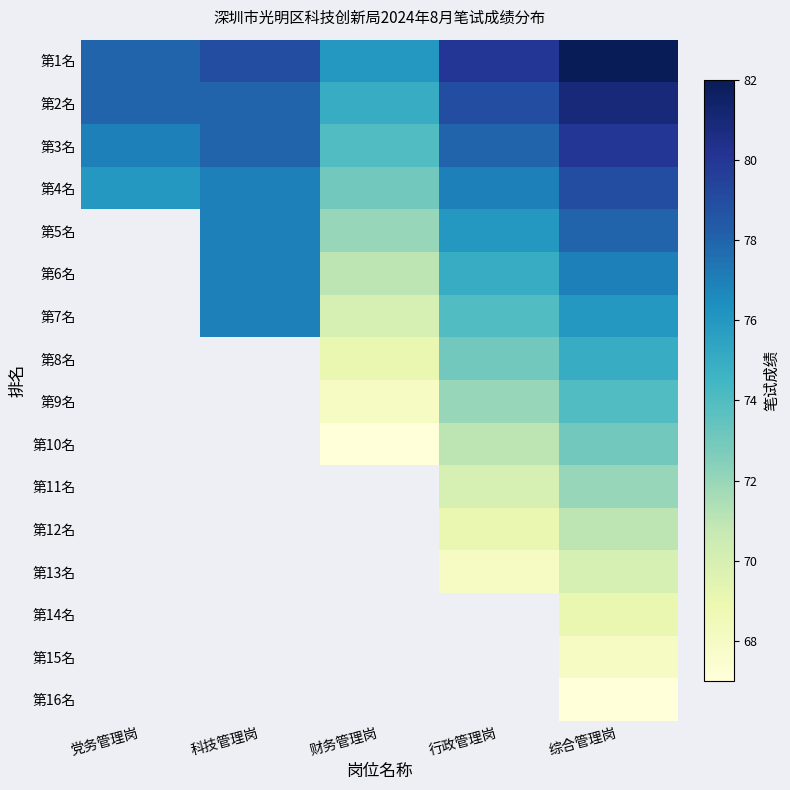

Rank the series by their average value, from highest to lowest.

第1名, 第2名, 第3名, 第4名, 第5名, 第6名, 第7名, 第8名, 第9名, 第10名, 第11名, 第12名, 第13名, 第14名, 第15名, 第16名